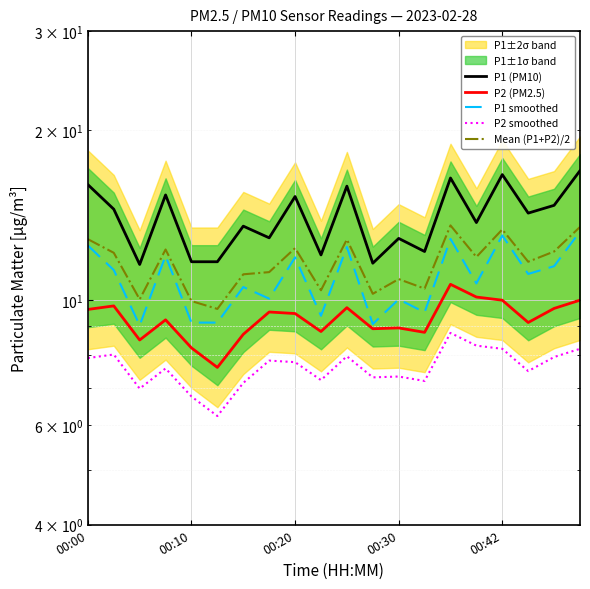

At how many categories does at least one series exceed 13?

12